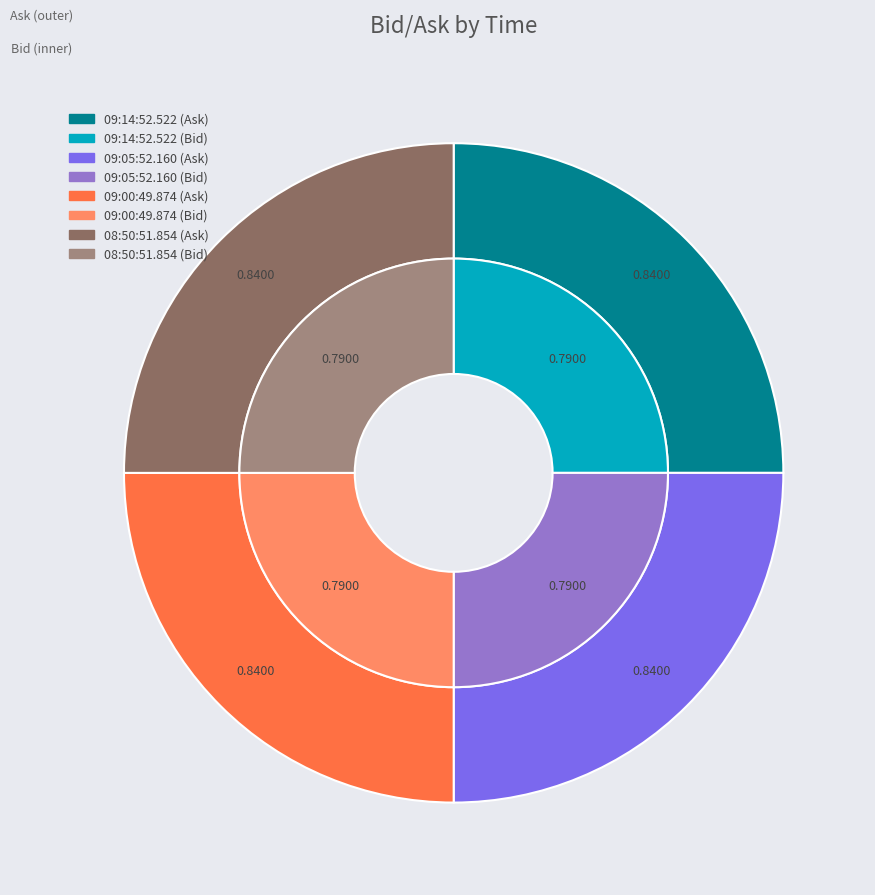

What percentage is the ask_values slice, to the nearest percent?

25%